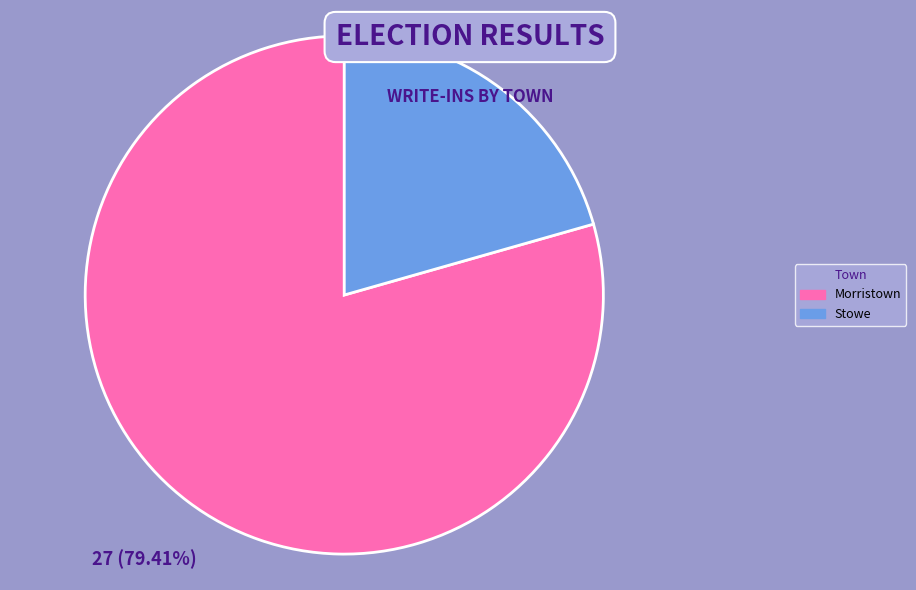

Does Morristown represent more than half of the total?

Yes